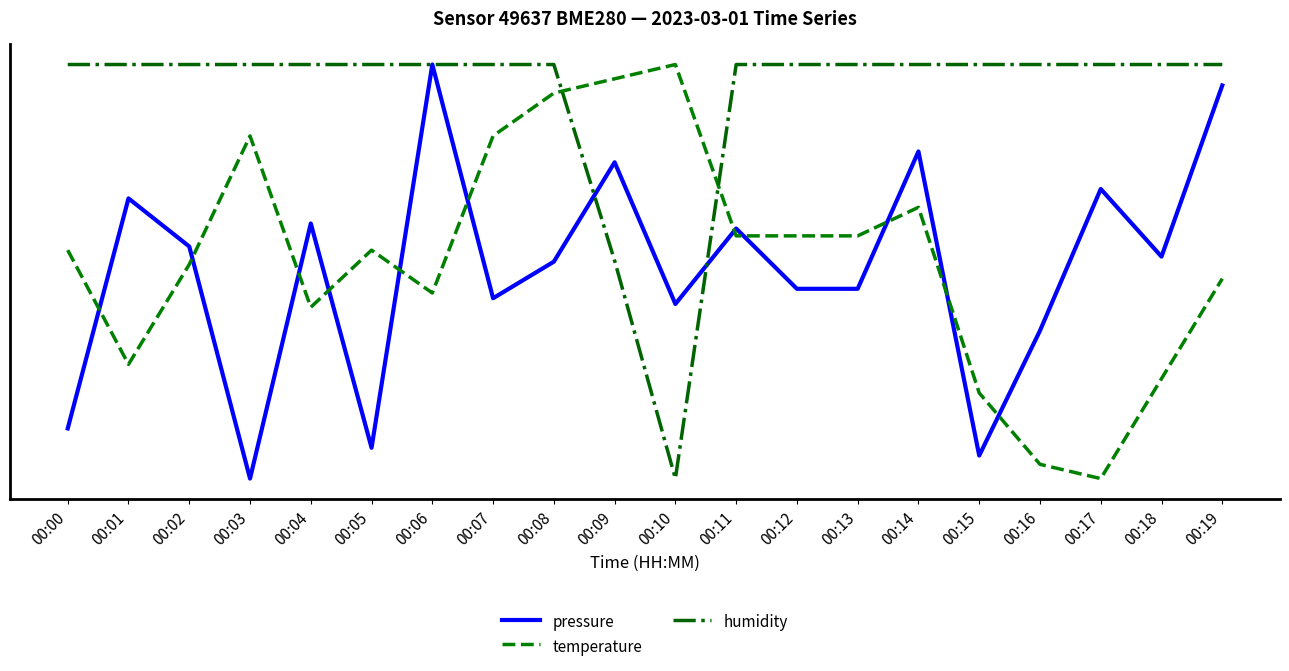

Reading left to right, transcribe all the data shown in this chart.

pressure: 00:00=0.1	00:01=0.7	00:02=0.6	00:03=0.0	00:04=0.6	00:05=0.1	00:06=1.0	00:07=0.4	00:08=0.5	00:09=0.8	00:10=0.4	00:11=0.6	00:12=0.5	00:13=0.5	00:14=0.8	00:15=0.1	00:16=0.4	00:17=0.7	00:18=0.5	00:19=0.9
temperature: 00:00=0.6	00:01=0.3	00:02=0.5	00:03=0.8	00:04=0.4	00:05=0.6	00:06=0.4	00:07=0.8	00:08=0.9	00:09=1.0	00:10=1.0	00:11=0.6	00:12=0.6	00:13=0.6	00:14=0.7	00:15=0.2	00:16=0.0	00:17=0.0	00:18=0.2	00:19=0.5
humidity: 00:00=1.0	00:01=1.0	00:02=1.0	00:03=1.0	00:04=1.0	00:05=1.0	00:06=1.0	00:07=1.0	00:08=1.0	00:09=0.5	00:10=0.0	00:11=1.0	00:12=1.0	00:13=1.0	00:14=1.0	00:15=1.0	00:16=1.0	00:17=1.0	00:18=1.0	00:19=1.0